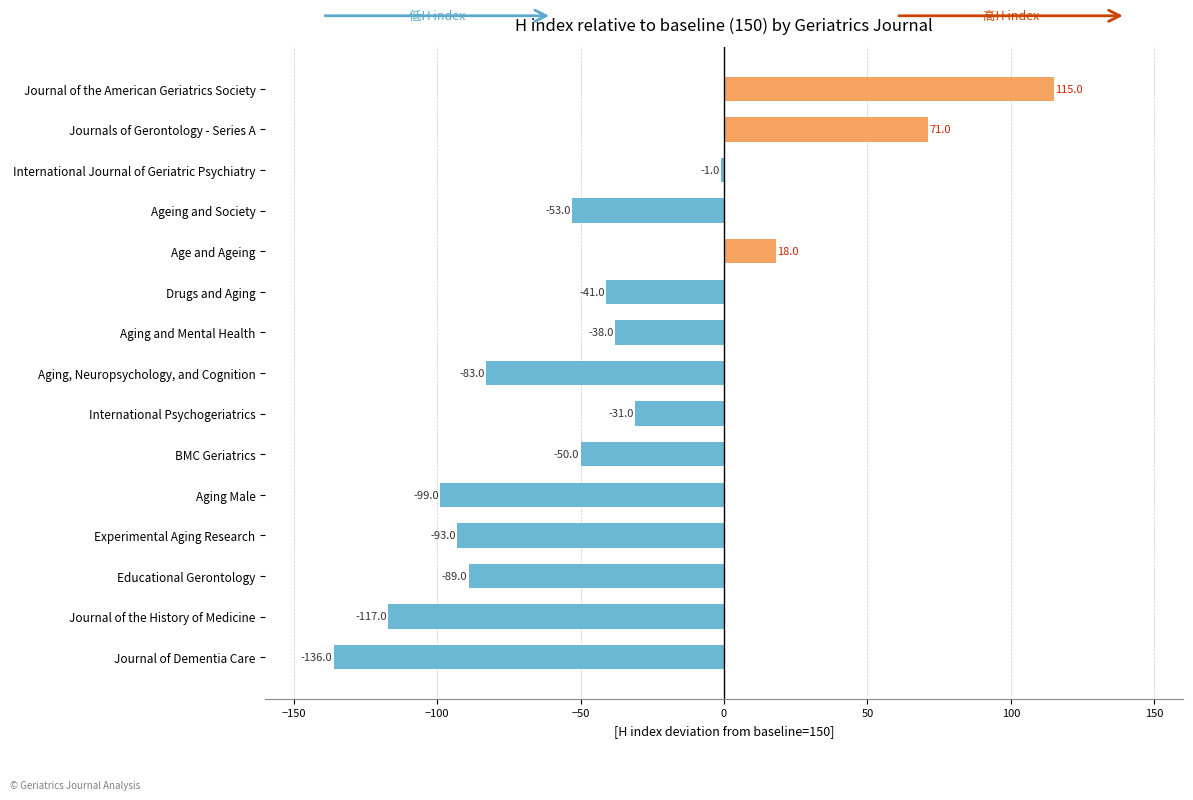

The chart shows a value of -38 at Aging and Mental Health. True or false?

True